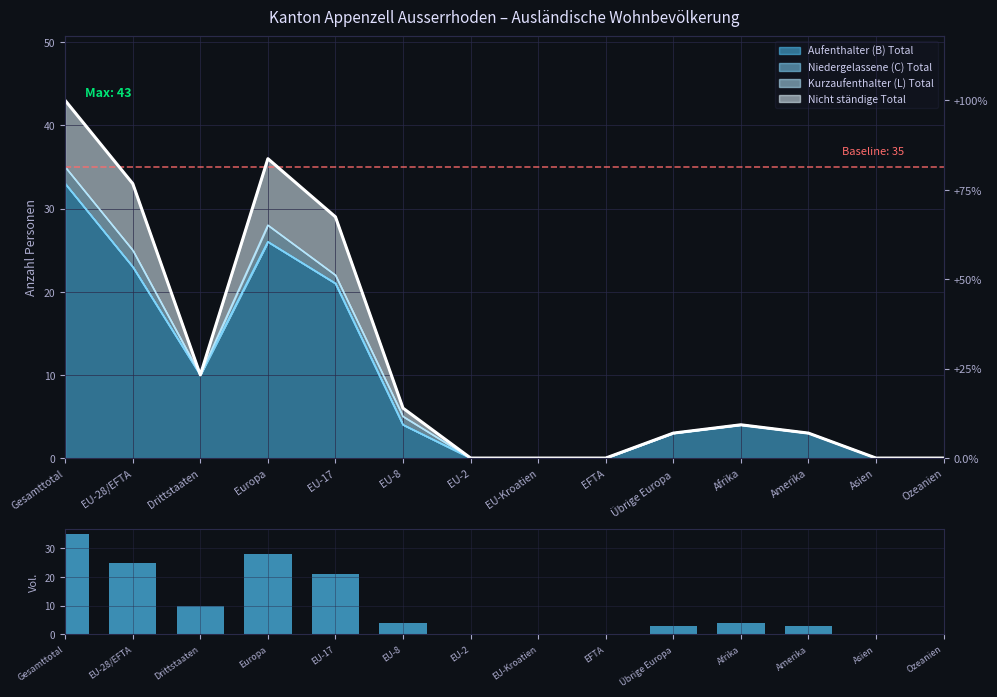

How many bars are there in total?

14